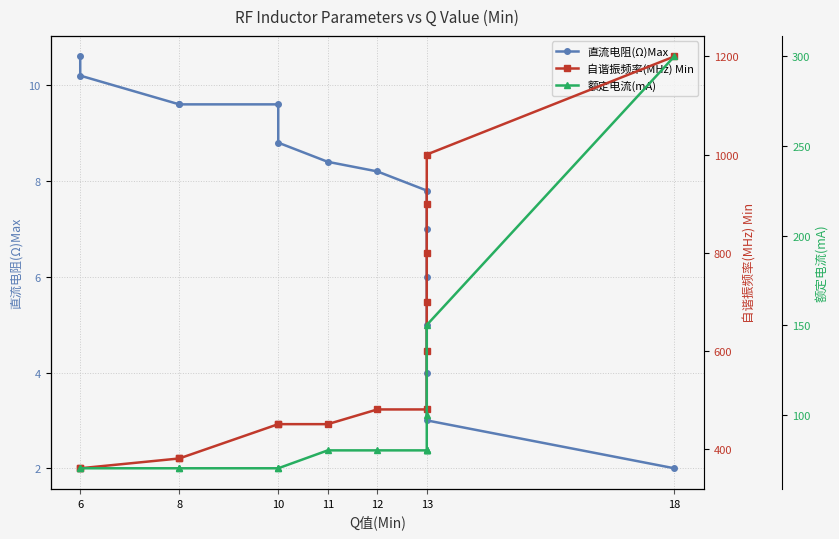

Rank the series by their maximum value, from highest to lowest.

自谐振频率(MHz) Min, 额定电流(mA), 直流电阻(Ω)Max